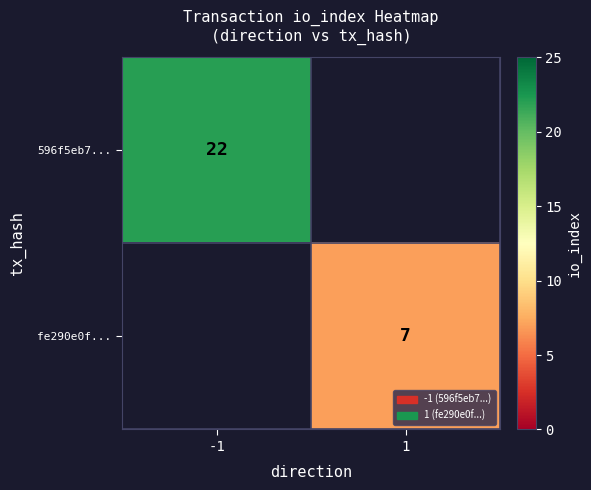

True or false: 596f5eb7... has a value of 12 at -1.

False